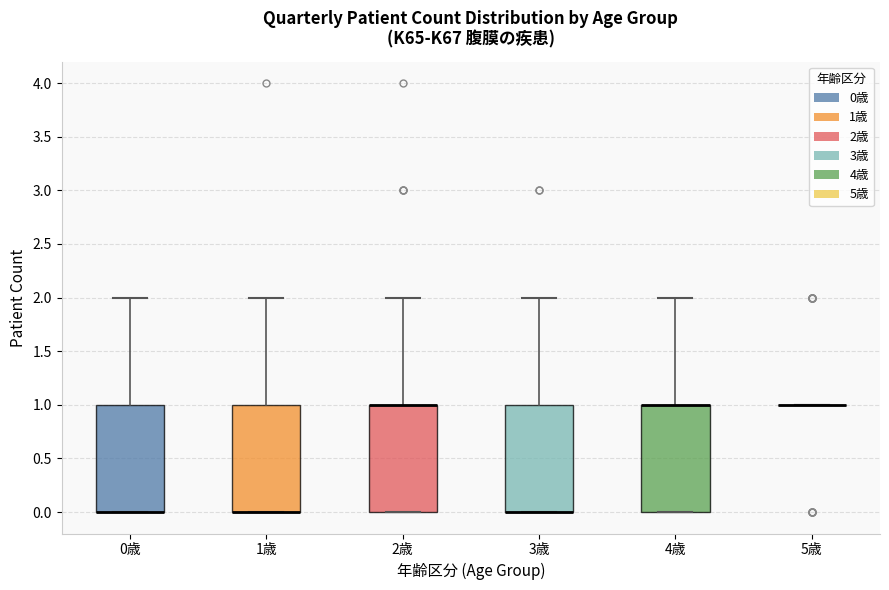

Reading left to right, transcribe this box plot: for each box, give where its median line is, the range the box spans, and where its two whiskers end, as read against the y-axis. The values are not printed on the chart, so give them approximately, as read against the axis.

0歳: median 0 (drawn on the box's lower edge), box 0 to 1, whiskers 0 to 2
1歳: median 0 (drawn on the box's lower edge), box 0 to 1, whiskers 0 to 2
2歳: median 1 (drawn on the box's upper edge), box 0 to 1, whiskers 0 to 2
3歳: median 0 (drawn on the box's lower edge), box 0 to 1, whiskers 0 to 2
4歳: median 1 (drawn on the box's upper edge), box 0 to 1, whiskers 0 to 2
5歳: box collapsed to a line at 1, whiskers 1 to 1